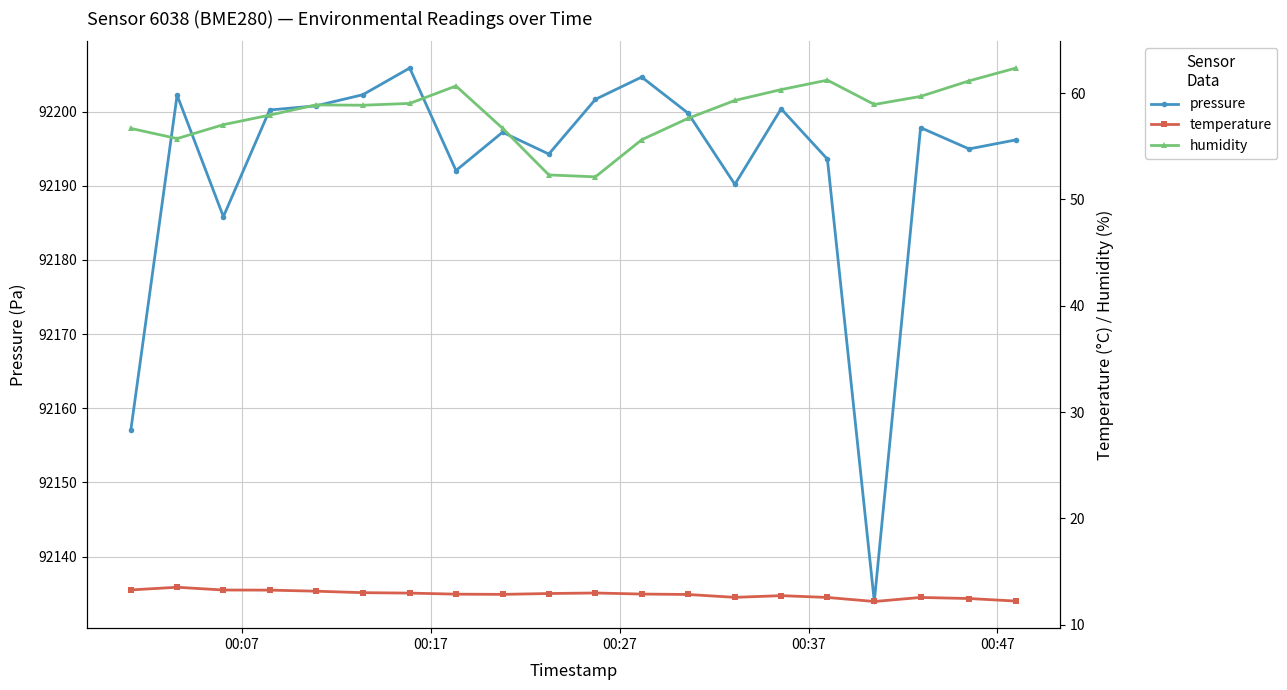

True or false: humidity and temperature intersect in this chart.

False